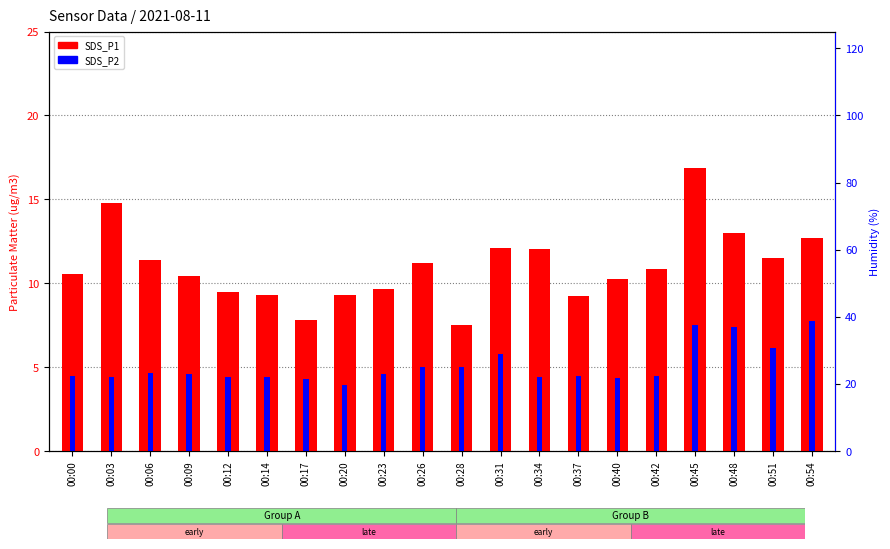

What is the highest value of the SDS_P2 series?

7.8